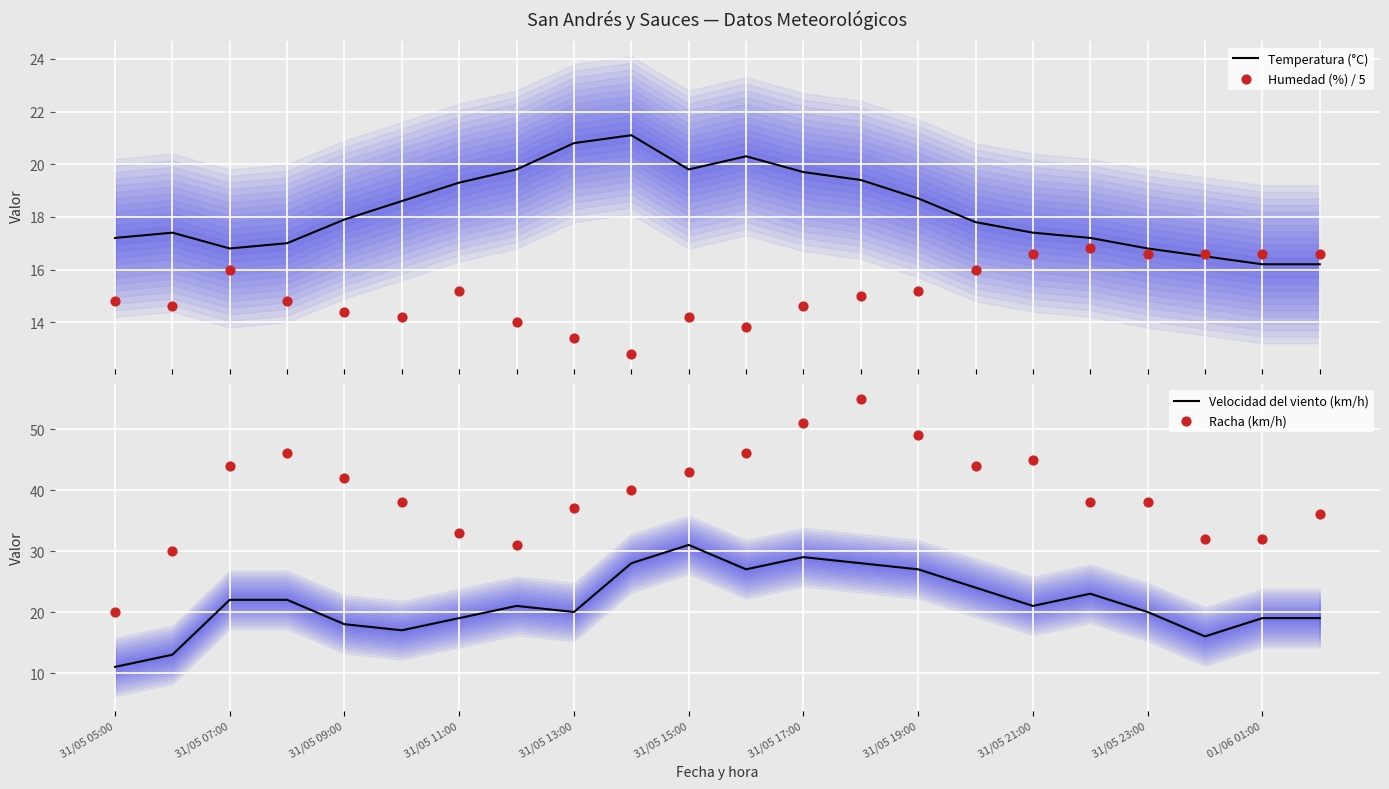

Which series has the largest total across all categories?

Racha (km/h)